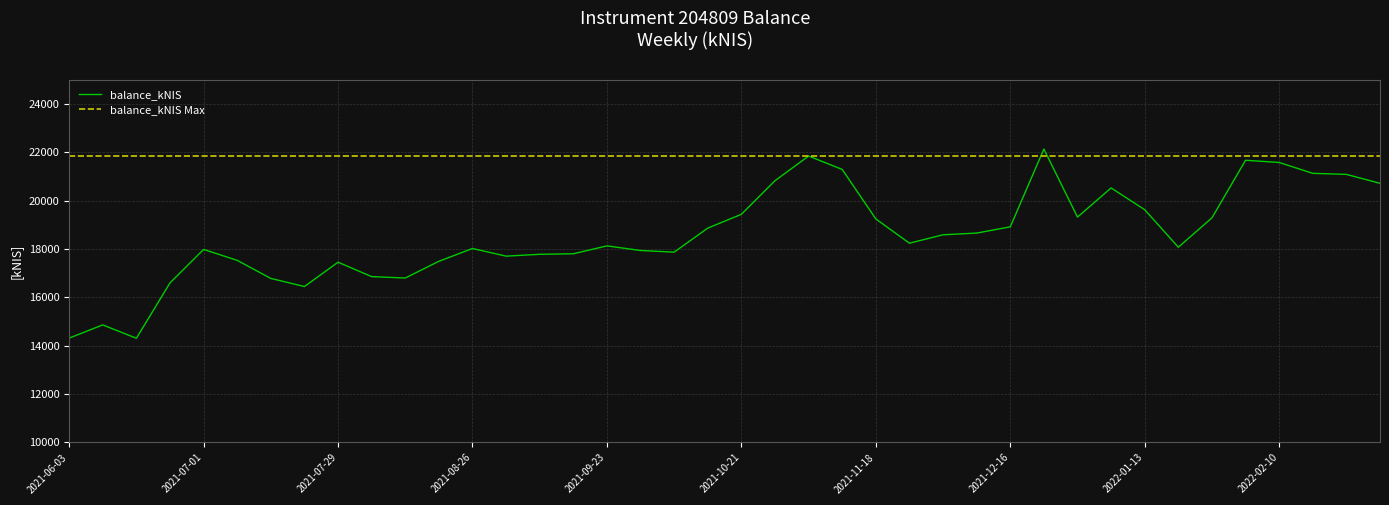

Does the chart display data point markers on the line(s)?

No